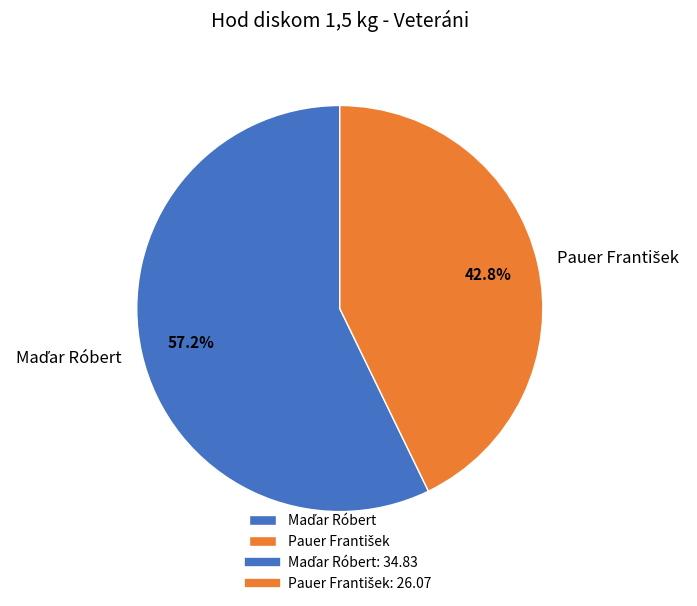

How many segments does this pie chart have?

2